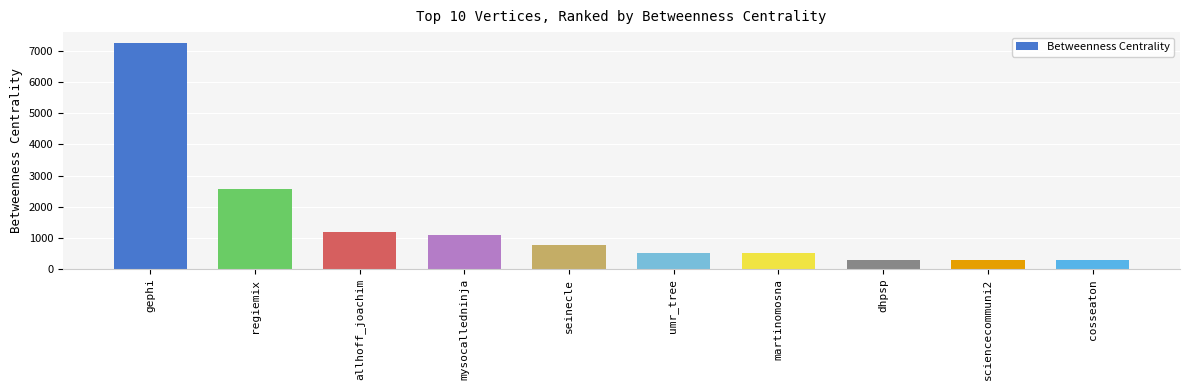

True or false: the data shows 872.7 at martinomosna.

False